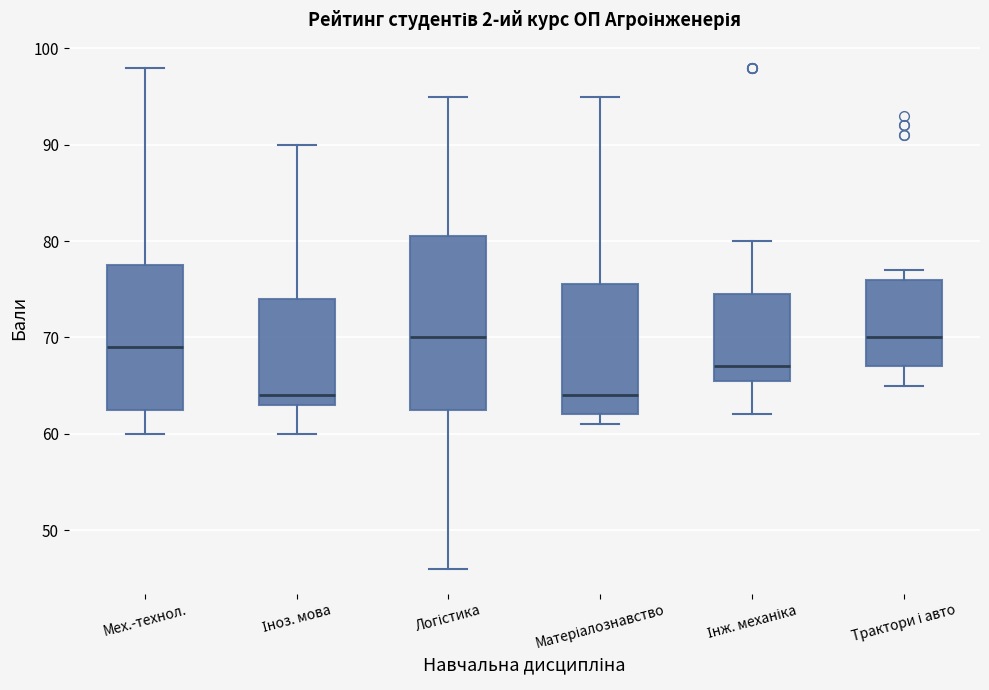

Where does the median line of the box for Трактори і авто sit on the y-axis? The values are not printed on the chart, so give them approximately, as read against the axis.

70